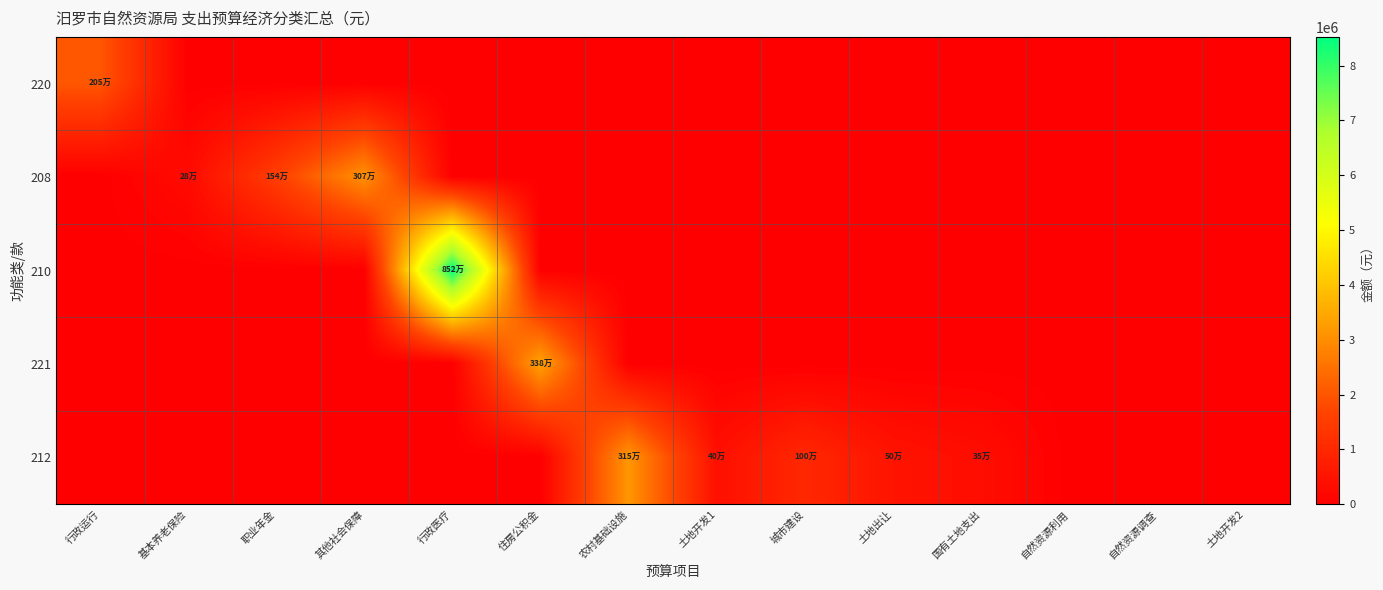

Reading left to right, extract all data points from this chart.

220: 行政运行=2046775.7	基本养老保险=0.0	职业年金=0.0	其他社会保障=0.0	行政医疗=0.0	住房公积金=0.0	农村基础设施=0.0	土地开发1=0.0	城市建设=0.0	土地出让=0.0	国有土地支出=0.0	自然资源利用=0.0	自然资源调查=0.0	土地开发2=0.0
208: 行政运行=0.0	基本养老保险=281892.5	职业年金=1535081.8	其他社会保障=3073500.0	行政医疗=0.0	住房公积金=0.0	农村基础设施=0.0	土地开发1=0.0	城市建设=0.0	土地出让=0.0	国有土地支出=0.0	自然资源利用=0.0	自然资源调查=0.0	土地开发2=0.0
210: 行政运行=0.0	基本养老保险=0.0	职业年金=0.0	其他社会保障=0.0	行政医疗=8522300.0	住房公积金=0.0	农村基础设施=0.0	土地开发1=0.0	城市建设=0.0	土地出让=0.0	国有土地支出=0.0	自然资源利用=0.0	自然资源调查=0.0	土地开发2=0.0
221: 行政运行=0.0	基本养老保险=0.0	职业年金=0.0	其他社会保障=0.0	行政医疗=0.0	住房公积金=3384500.0	农村基础设施=0.0	土地开发1=0.0	城市建设=0.0	土地出让=0.0	国有土地支出=0.0	自然资源利用=0.0	自然资源调查=0.0	土地开发2=0.0
212: 行政运行=0.0	基本养老保险=0.0	职业年金=0.0	其他社会保障=0.0	行政医疗=0.0	住房公积金=0.0	农村基础设施=3150000.0	土地开发1=400000.0	城市建设=1000000.0	土地出让=500000.0	国有土地支出=350000.0	自然资源利用=0.0	自然资源调查=0.0	土地开发2=0.0